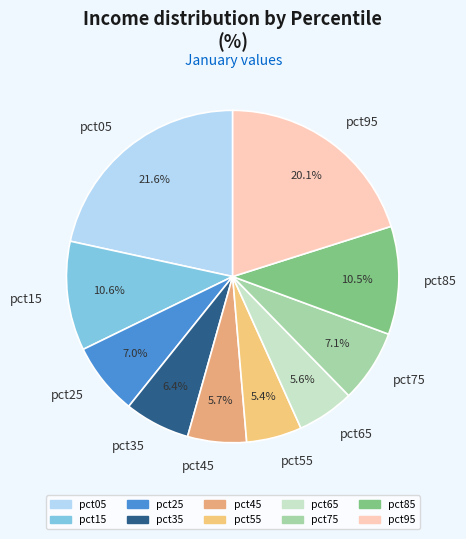

Combined, what portion of the pie is pct05 and pct15?

32.2%